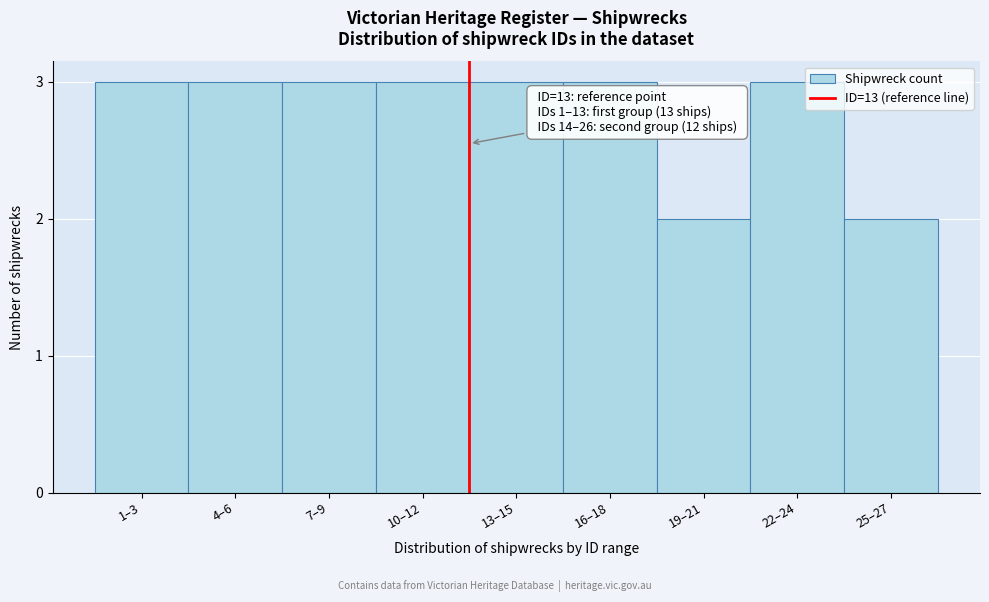

Reading left to right, what are all the values shown in this chart?

3	3	3	3	3	3	2	3	2